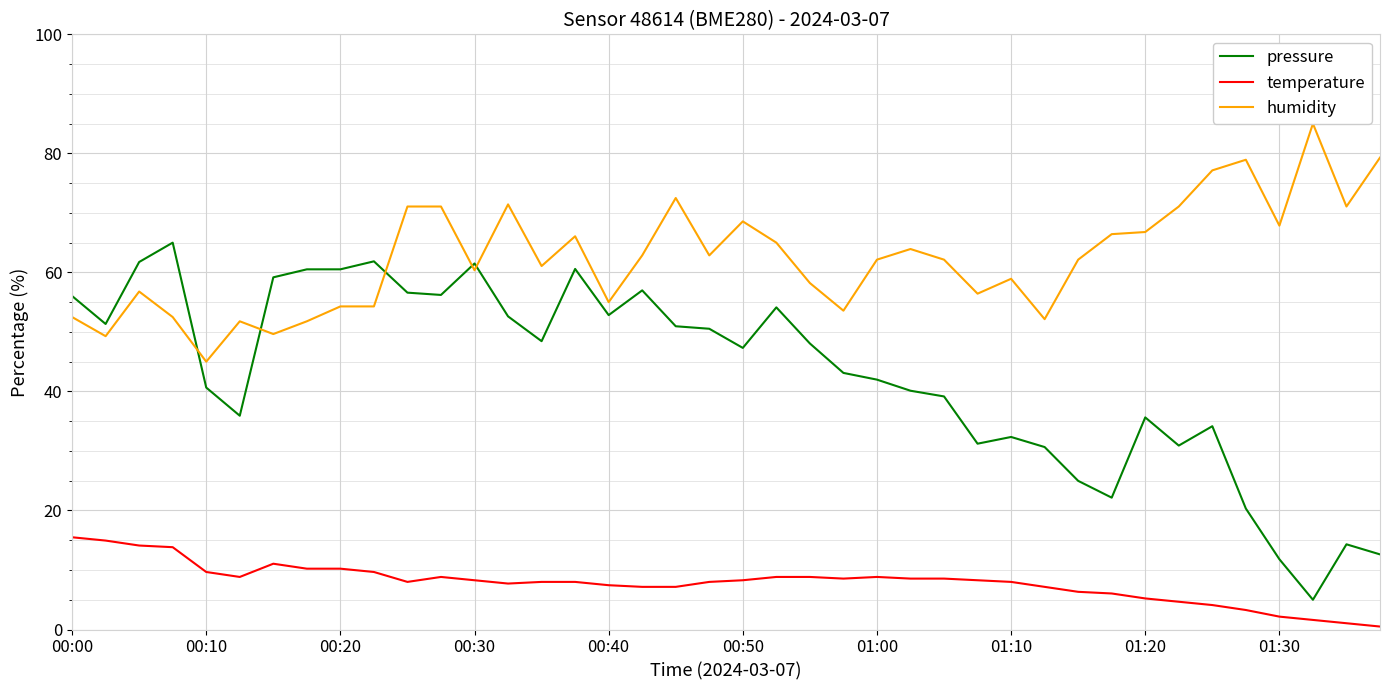

At which category is the sum across all series the highest?

11